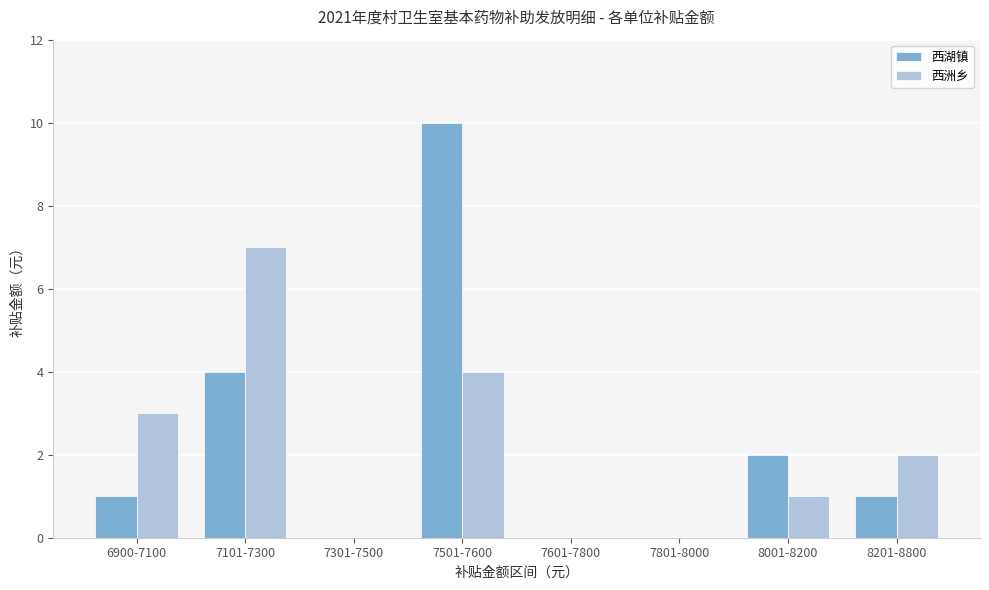

What is the sum of all 西湖镇 values?

18